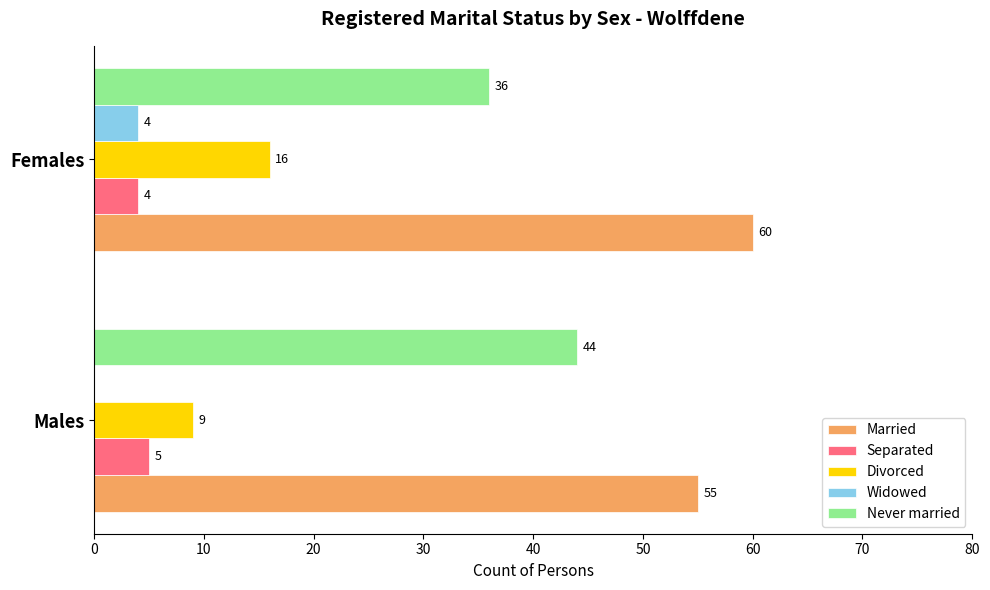

Is it true that Divorced equals 13 at Males?

False